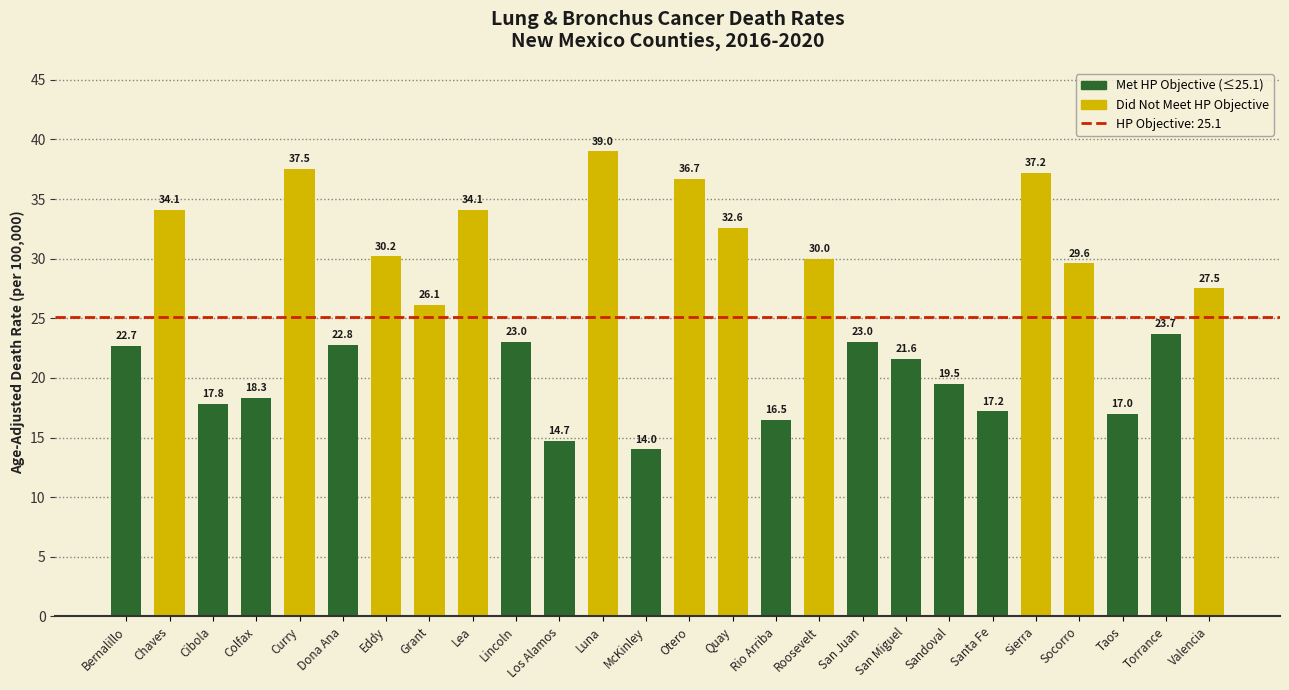

What is the difference between the maximum and minimum values?

25.0